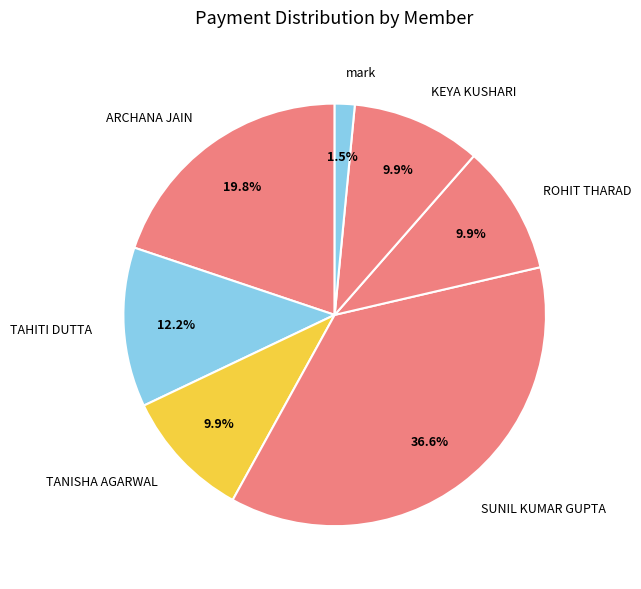

Do KEYA KUSHARI and ARCHANA JAIN together represent more than half of the pie?

No